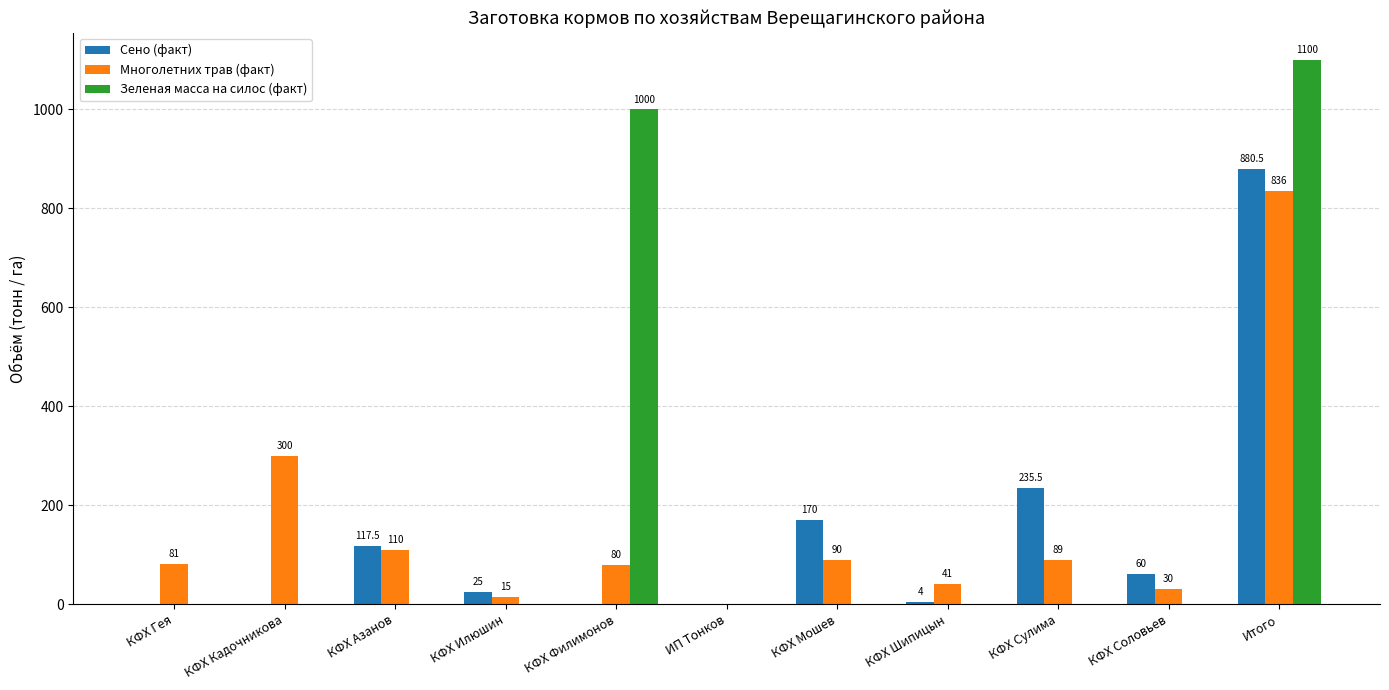

Reading left to right, list all the values displayed in this chart.

Сено (факт): 0.0	0.0	117.5	25.0	0.0	0.0	170.0	4.0	235.5	60.0	880.5
Многолетних трав (факт): 81.0	300.0	110.0	15.0	80.0	0.0	90.0	41.0	89.0	30.0	836.0
Зеленая масса на силос (факт): 0.0	0.0	0.0	0.0	1000.0	0.0	0.0	0.0	0.0	0.0	1100.0